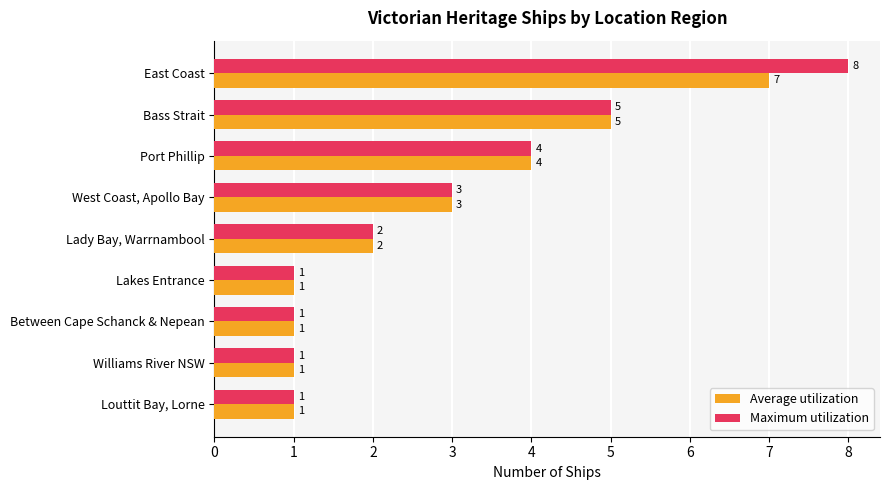

What is the minimum value for Average utilization?

1